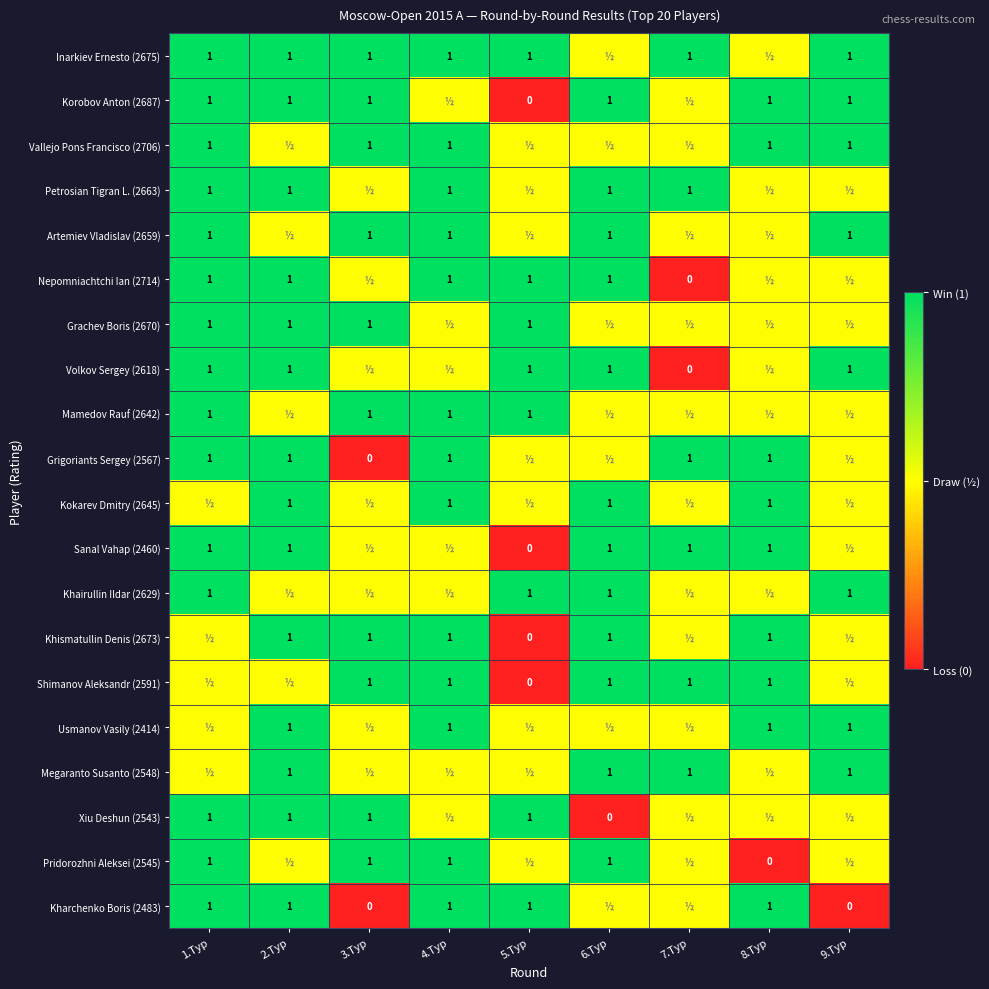

Is it true that Shimanov Aleksandr (2591) equals 0.4 at 6.Тур?

False